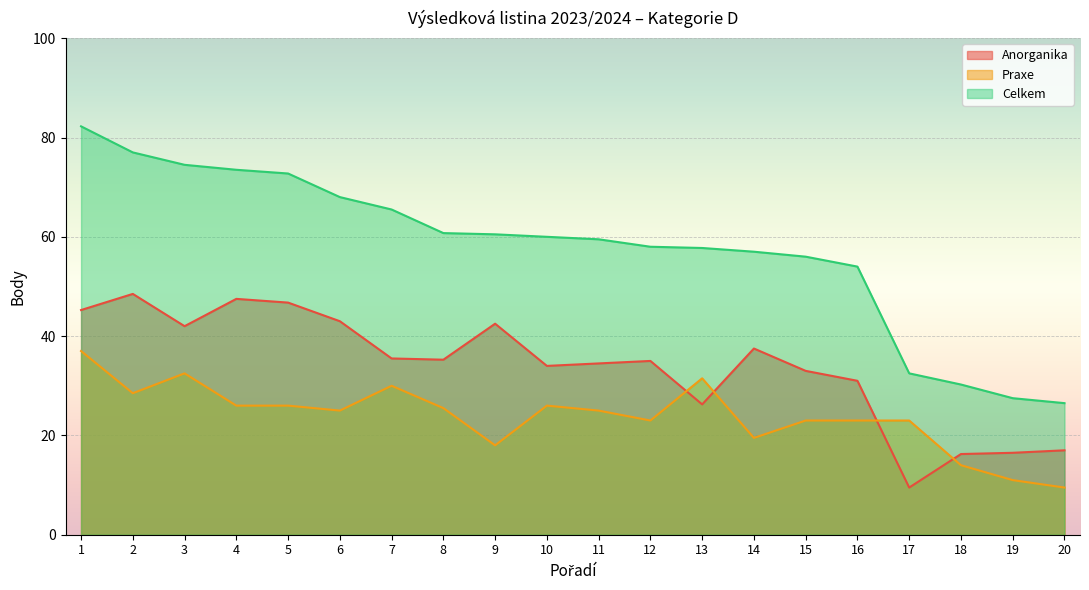

Is it true that Anorganika equals 12.4 at 17?

False